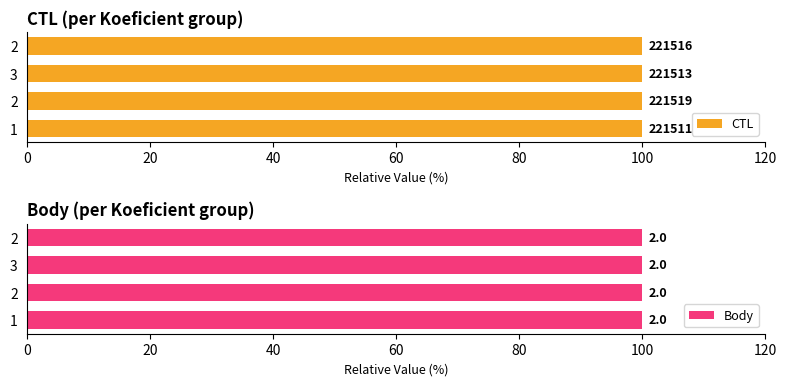

Are the bars horizontal?

Yes